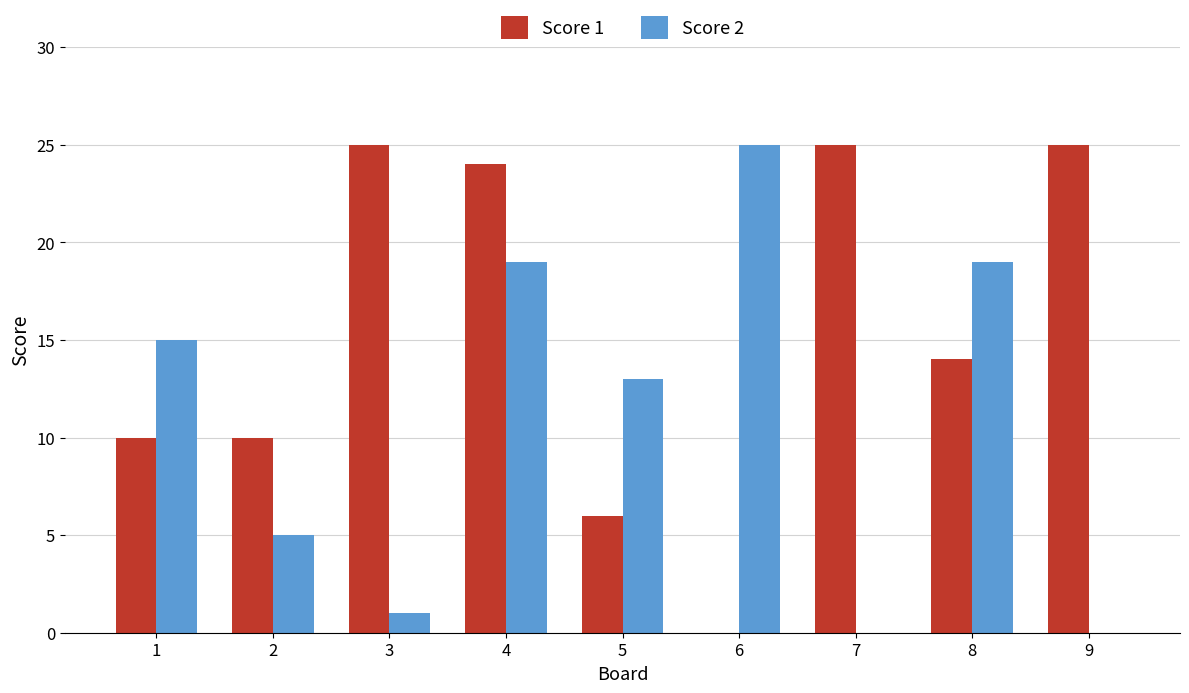

What is the sum of the Score 2 values at 9 and 6?

25